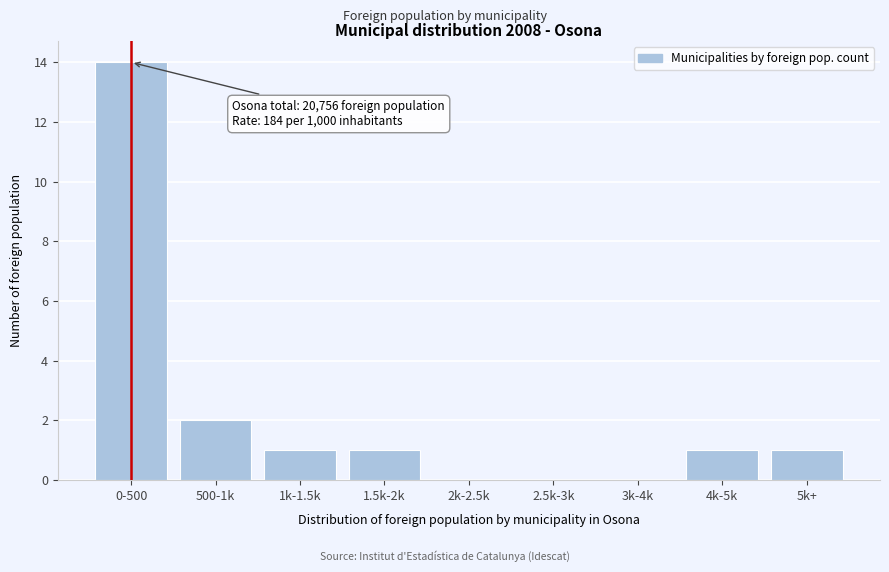

Reading left to right, what are all the values shown in this chart?

0-500=14	500-1k=2	1k-1.5k=1	1.5k-2k=1	2k-2.5k=0	2.5k-3k=0	3k-4k=0	4k-5k=1	5k+=1